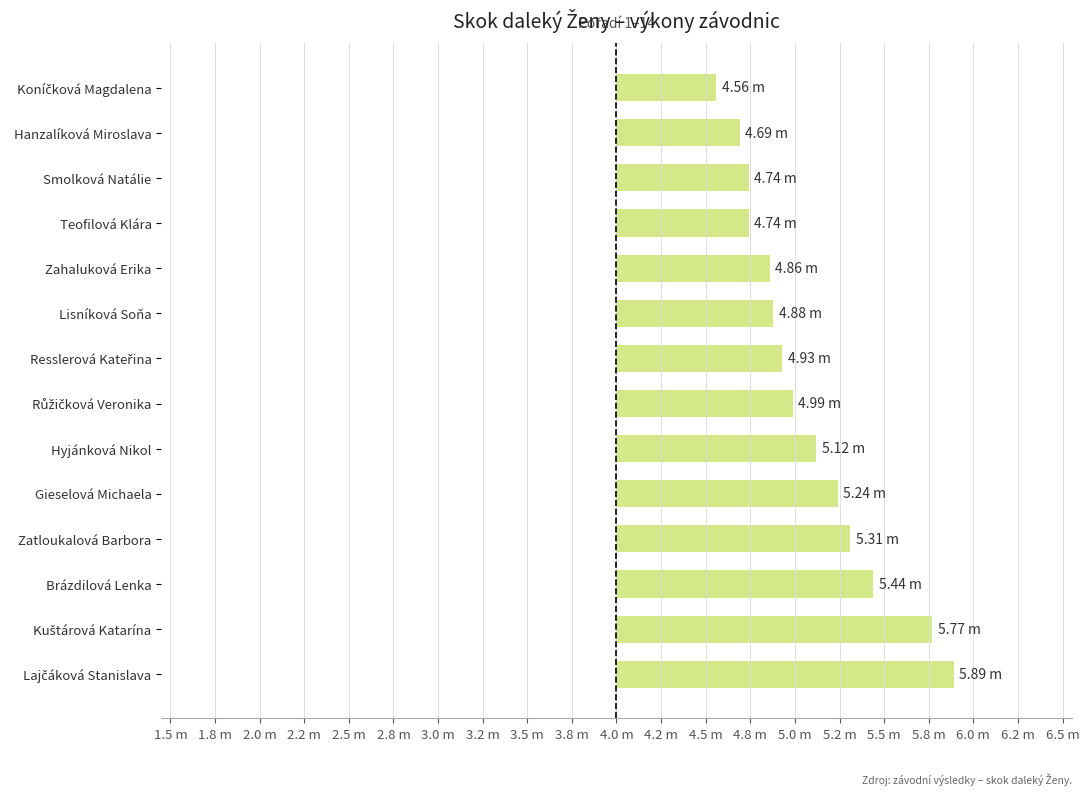

Rank the categories by value from highest to lowest.

Lajčáková Stanislava, Kuštárová Katarína, Brázdilová Lenka, Zatloukalová Barbora, Gieselová Michaela, Hyjánková Nikol, Růžičková Veronika, Resslerová Kateřina, Lisníková Soňa, Zahaluková Erika, Teofilová Klára, Smolková Natálie, Hanzalíková Miroslava, Koníčková Magdalena